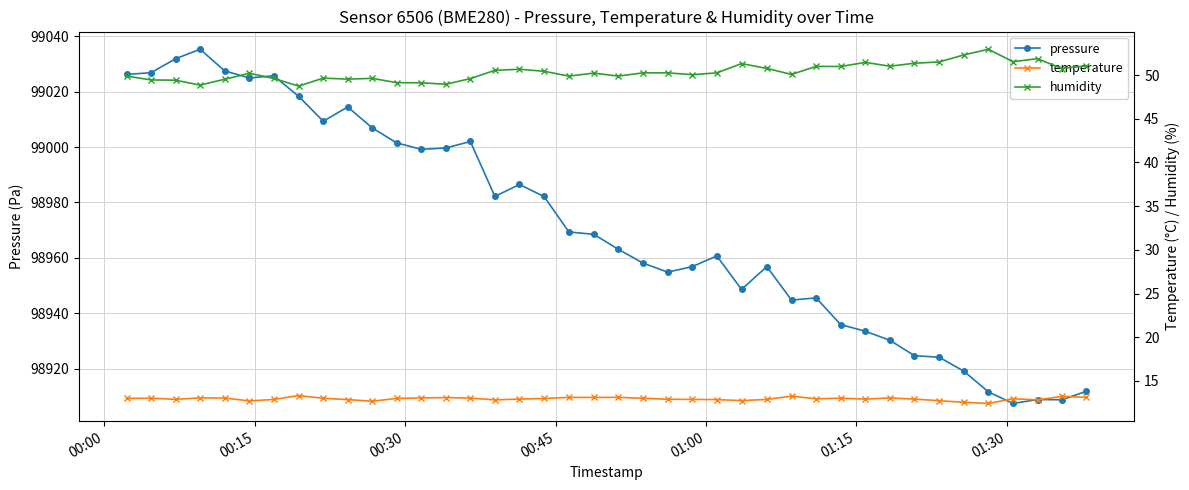

True or false: pressure has more than 1 interior local peaks.

True